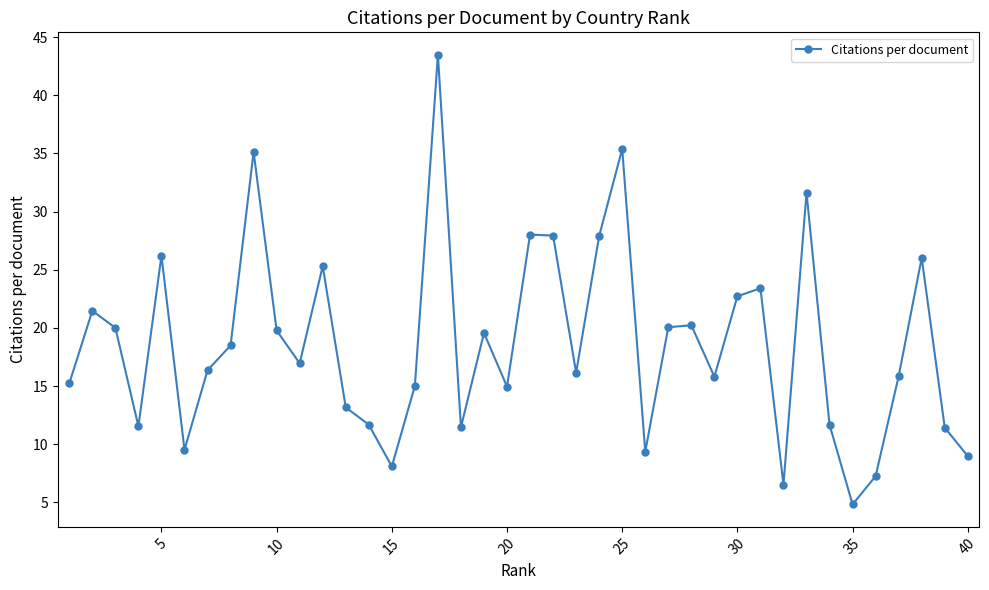

What is the value of the 18th point from the left?

11.5